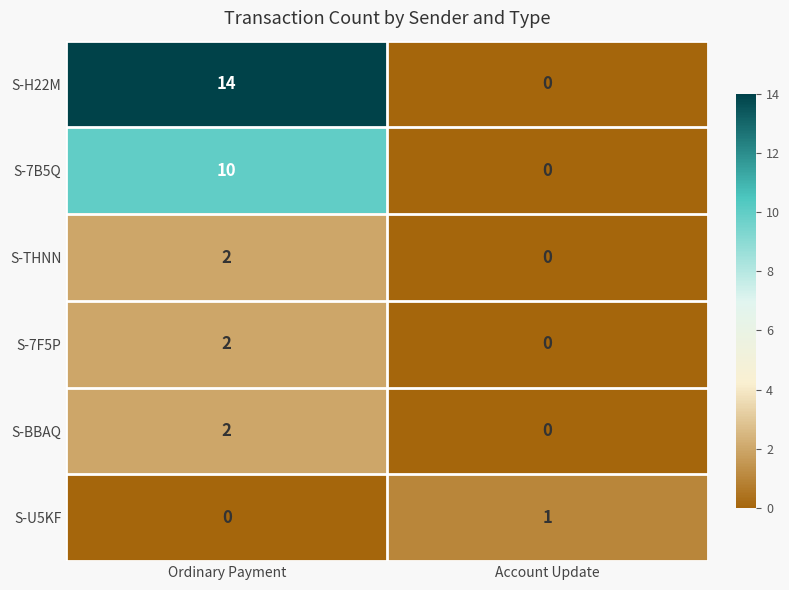

At which category is the sum across all series the highest?

Ordinary Payment